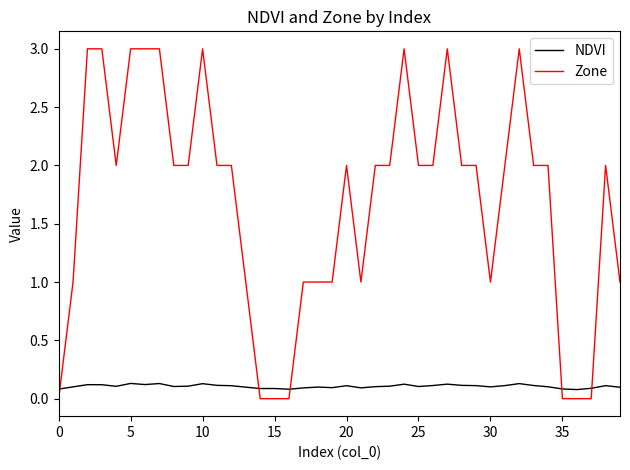

Rank the series by their maximum value, from lowest to highest.

NDVI, Zone